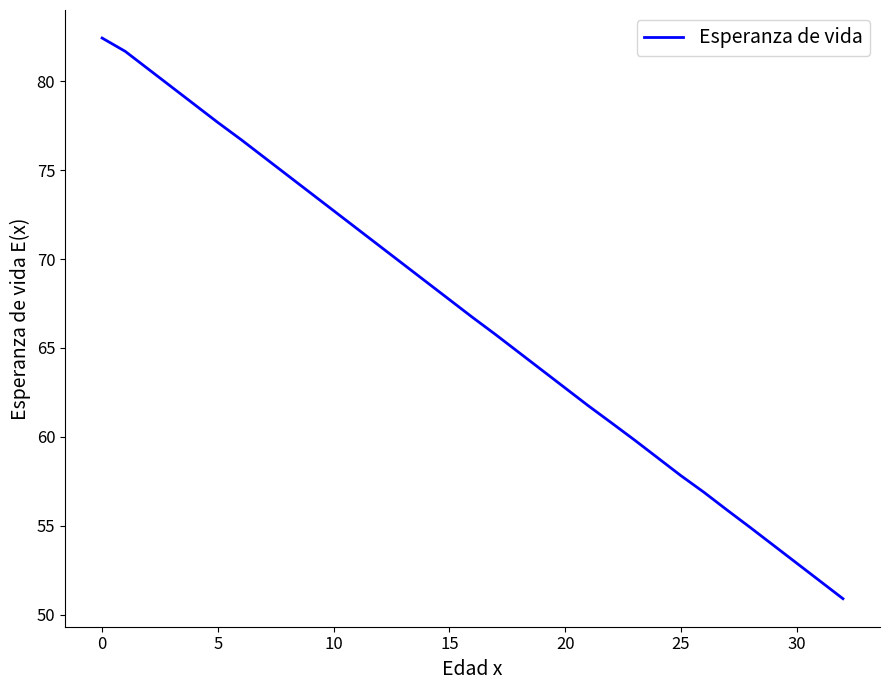

What is the greatest value displayed?

82.4